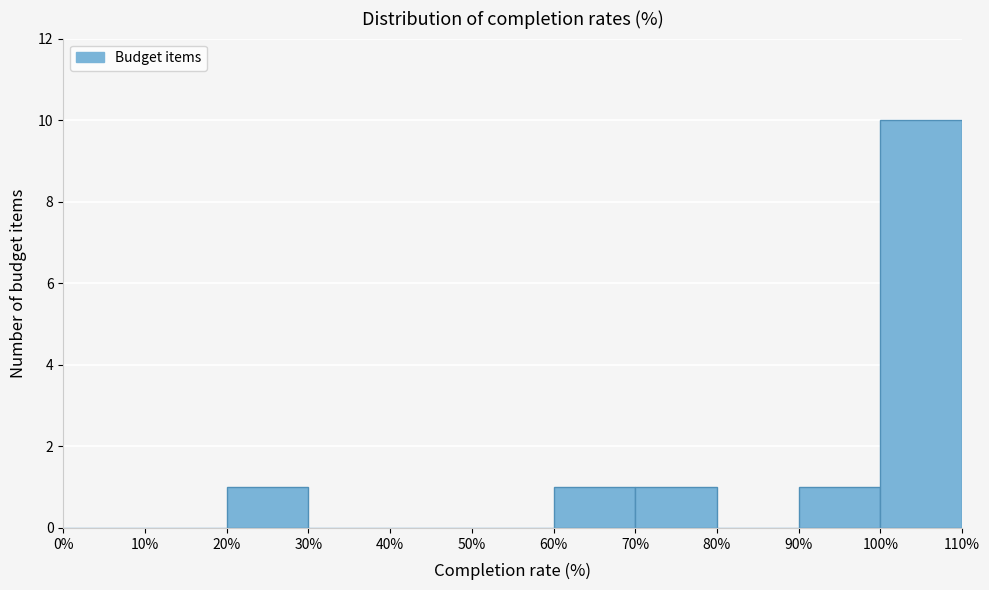

Which range on the x-axis has the tallest bar?

100% to 110%